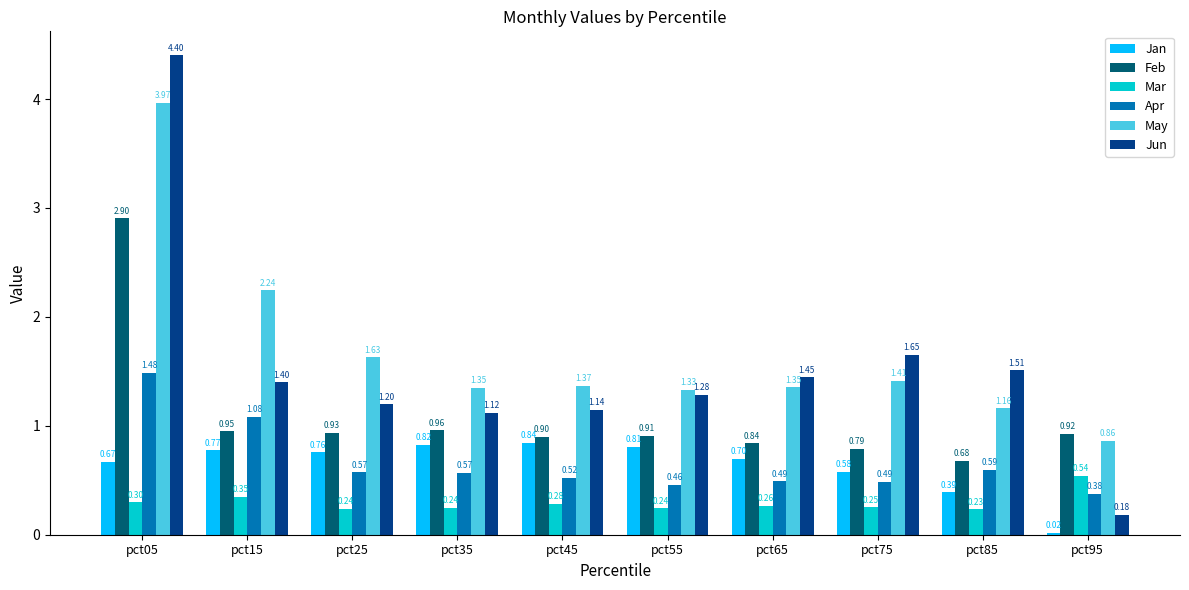

Rank the series by their maximum value, from highest to lowest.

Jun, May, Feb, Apr, Jan, Mar